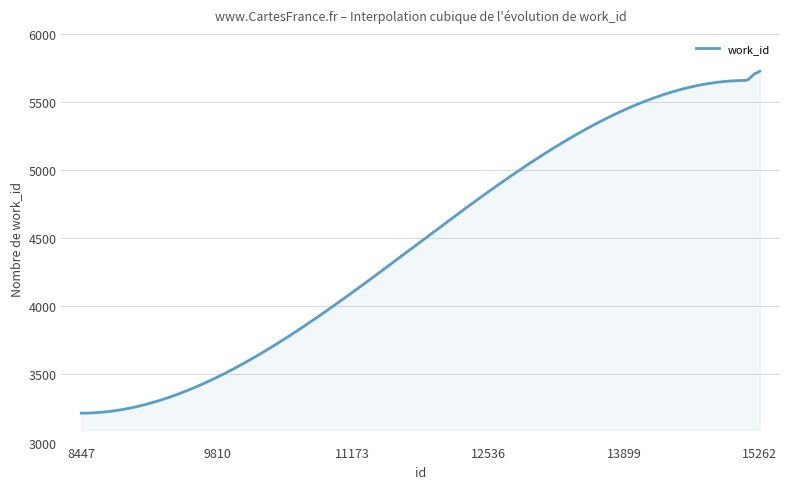

What is the greatest value displayed?

5726.0